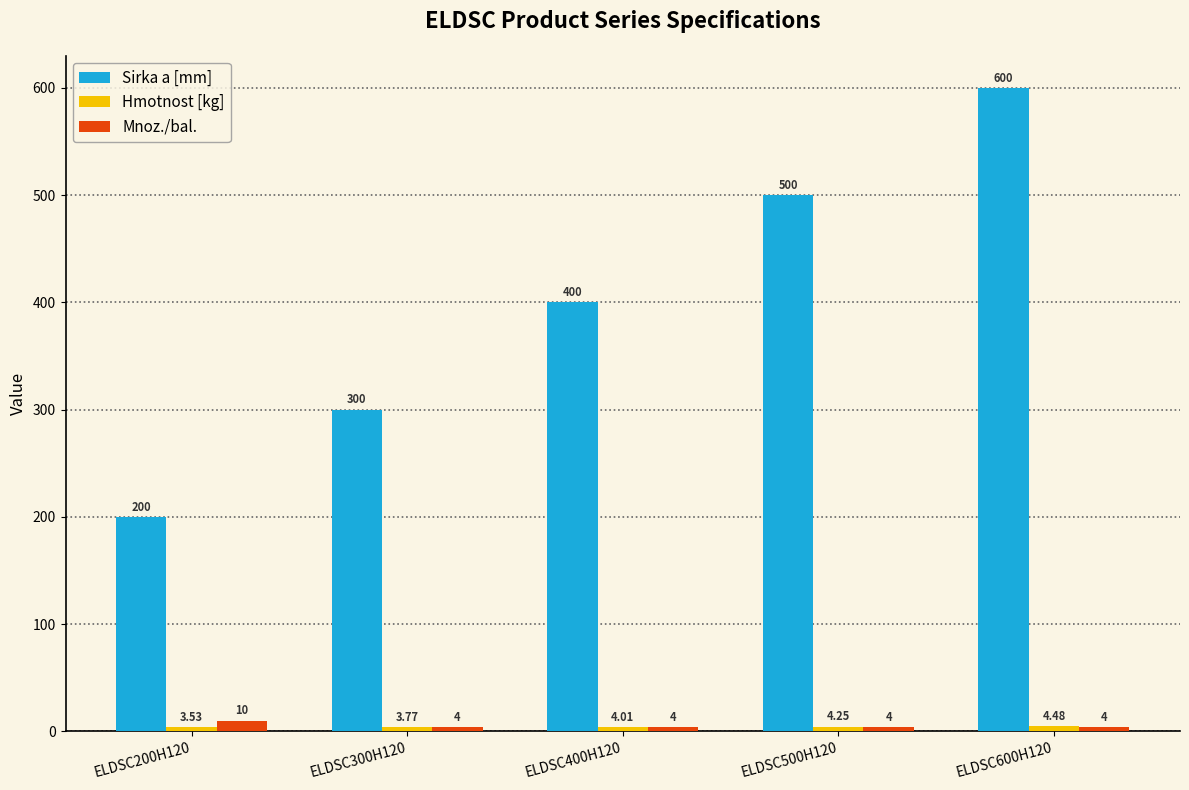

What is the difference between the Mnoz./bal. values at ELDSC500H120 and ELDSC200H120?

6.0